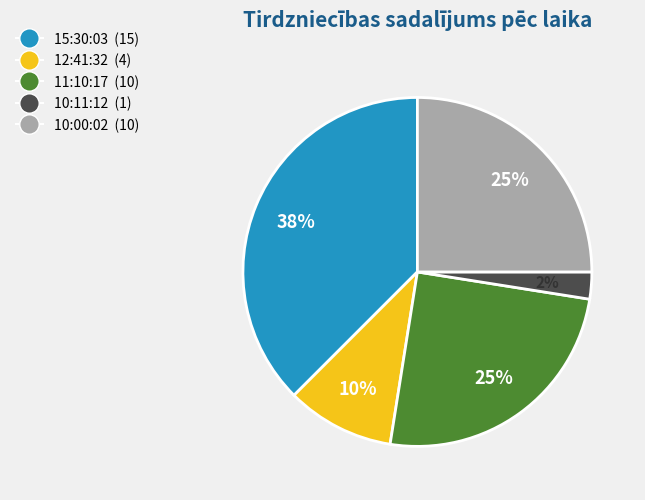

Combined, do 11:10:17 (10) and 12:41:32 (4) account for over 50%?

No